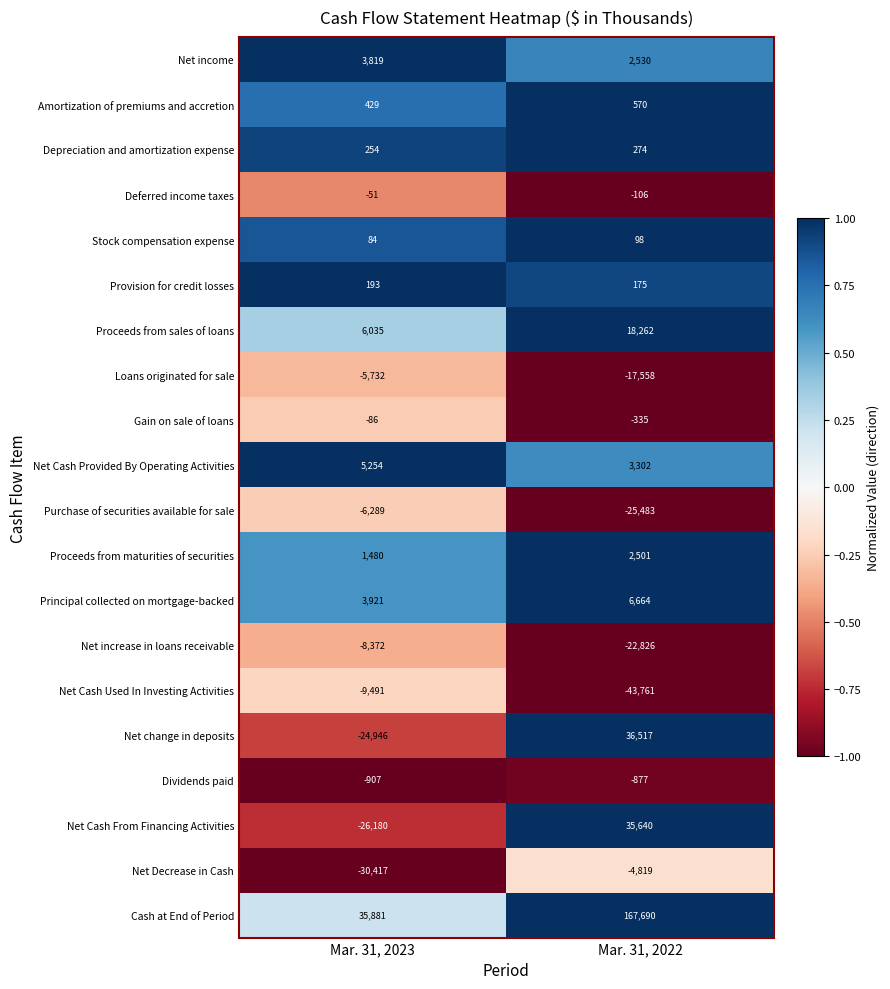

At which label is Cash at End of Period closest to 101785?

Mar. 31, 2023